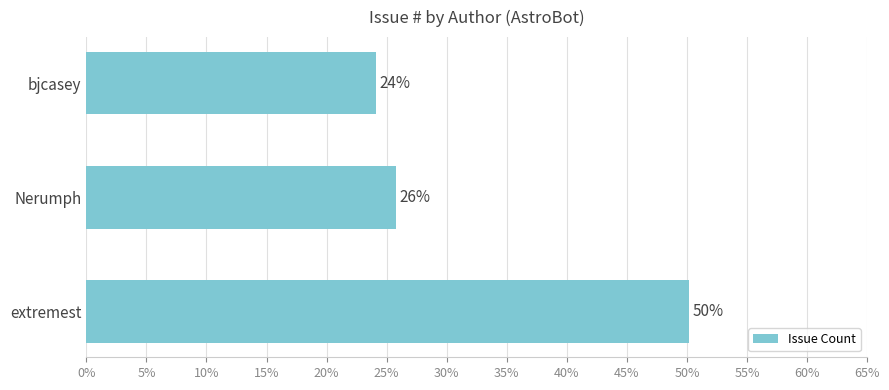

Which category has the lowest value across all series?

bjcasey